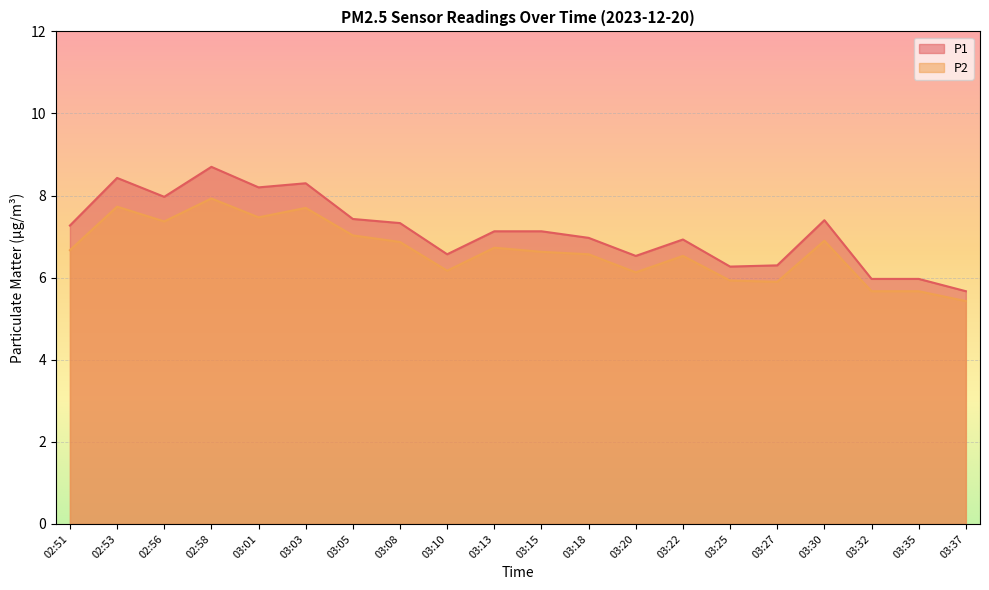

True or false: P2 and P1 intersect in this chart.

False